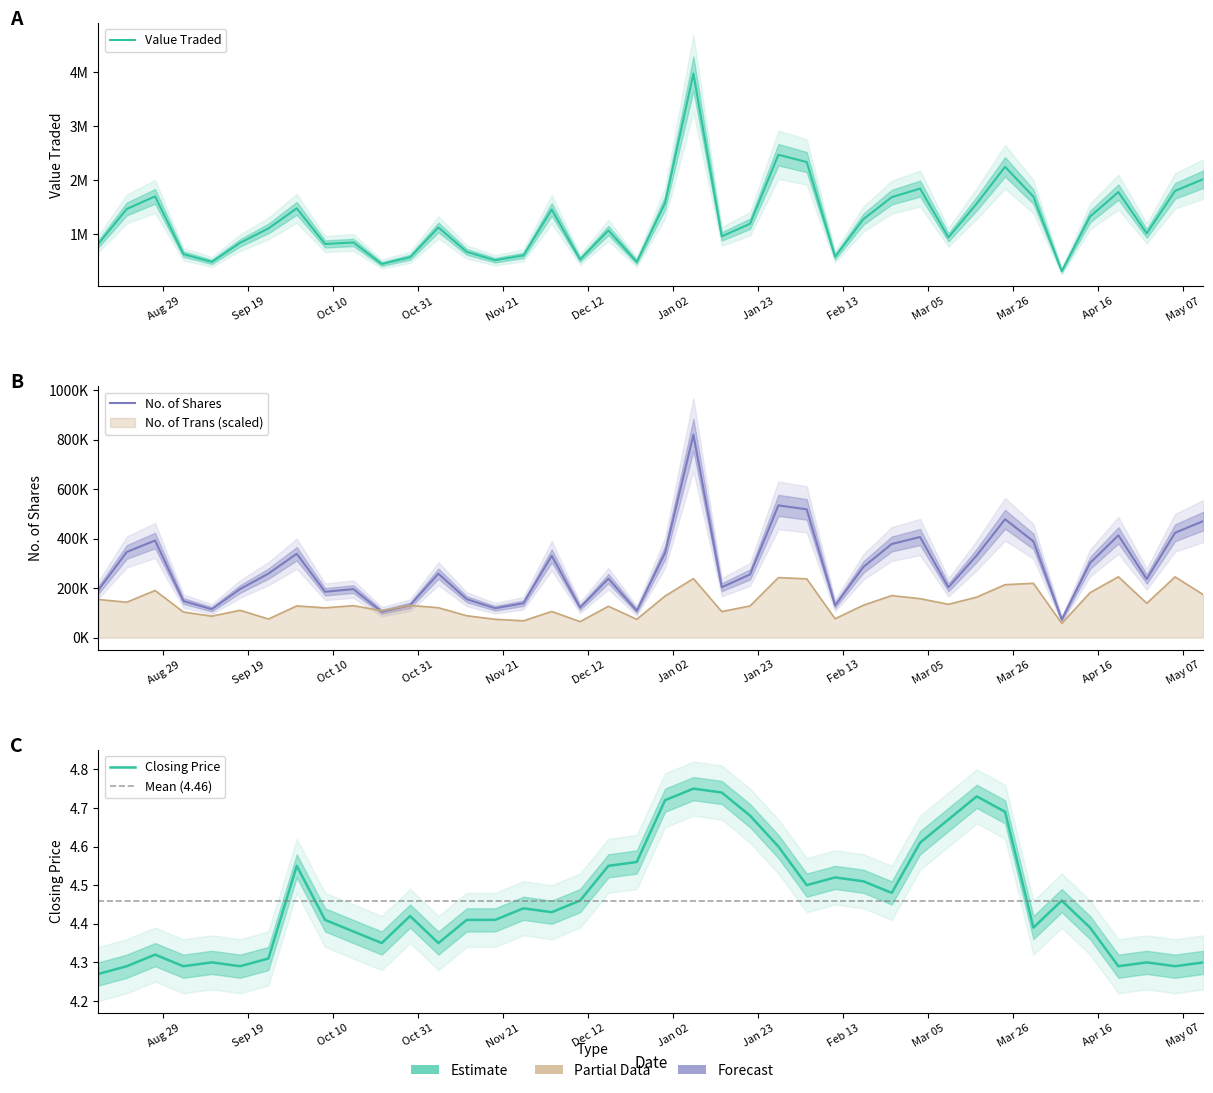

At how many categories does at least one series exceed 415279?

39